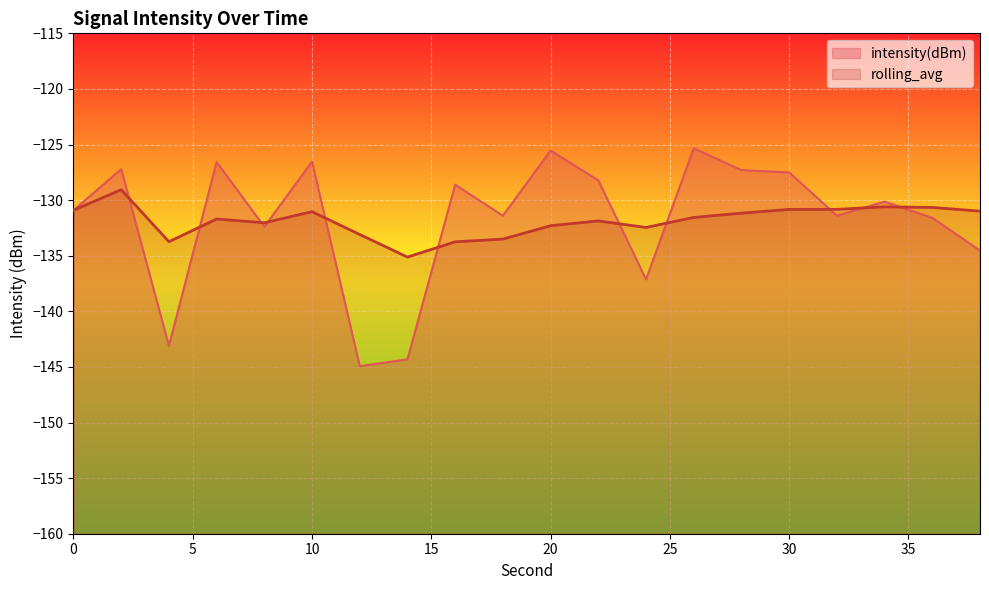

True or false: intensity(dBm) has a value of -215.4 at 4.

False